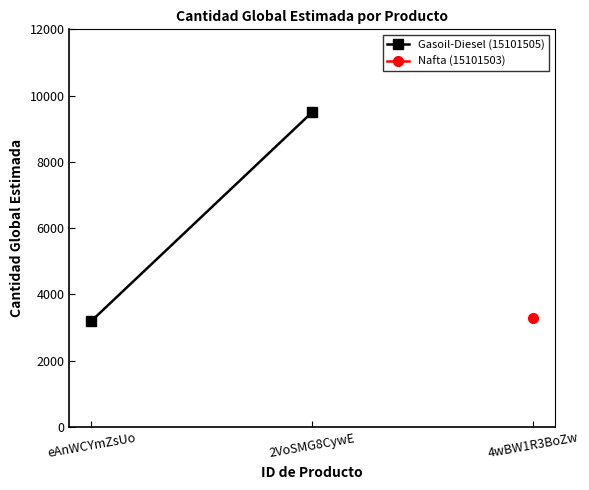

What is the sum of all values?

12700